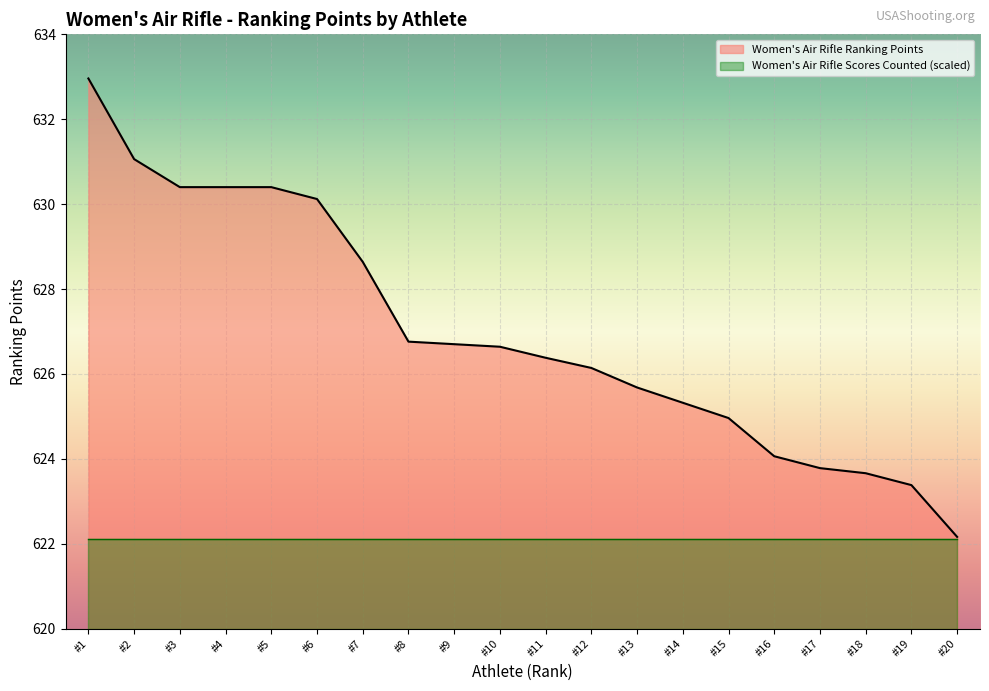

What is the spread (max minus min) of values at #13?

3.6